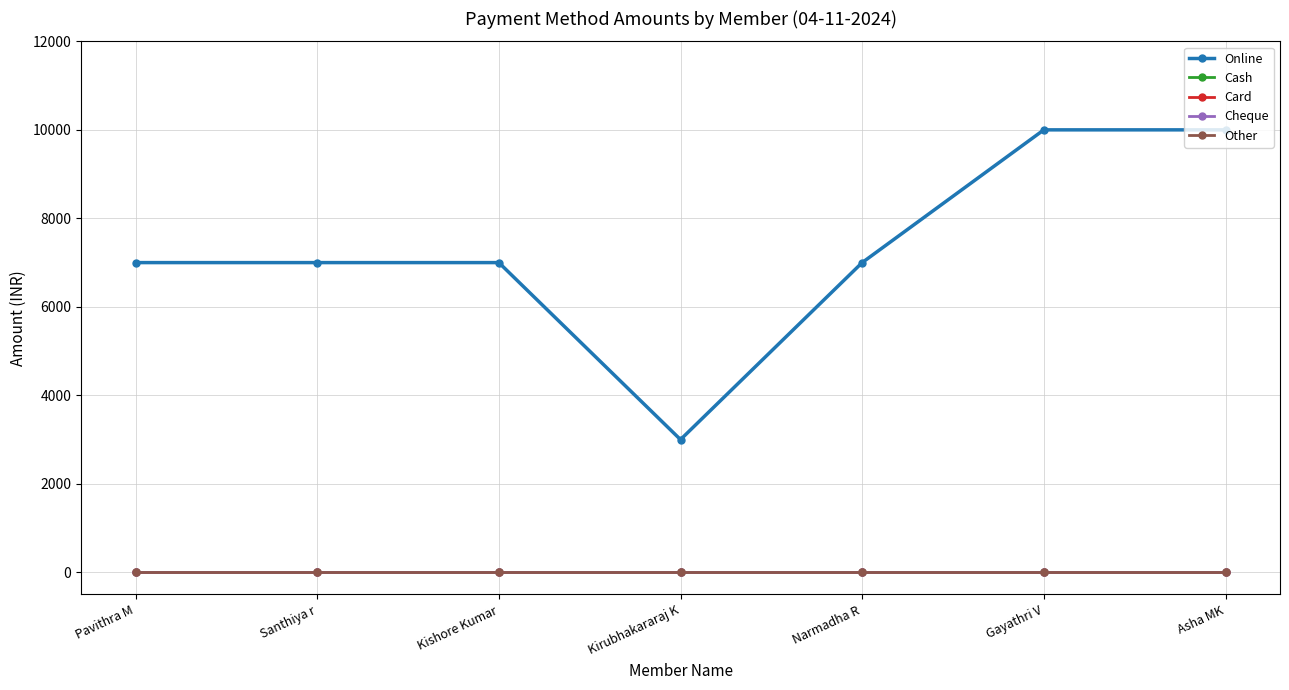

How many interior local valleys does the Online series have?

1